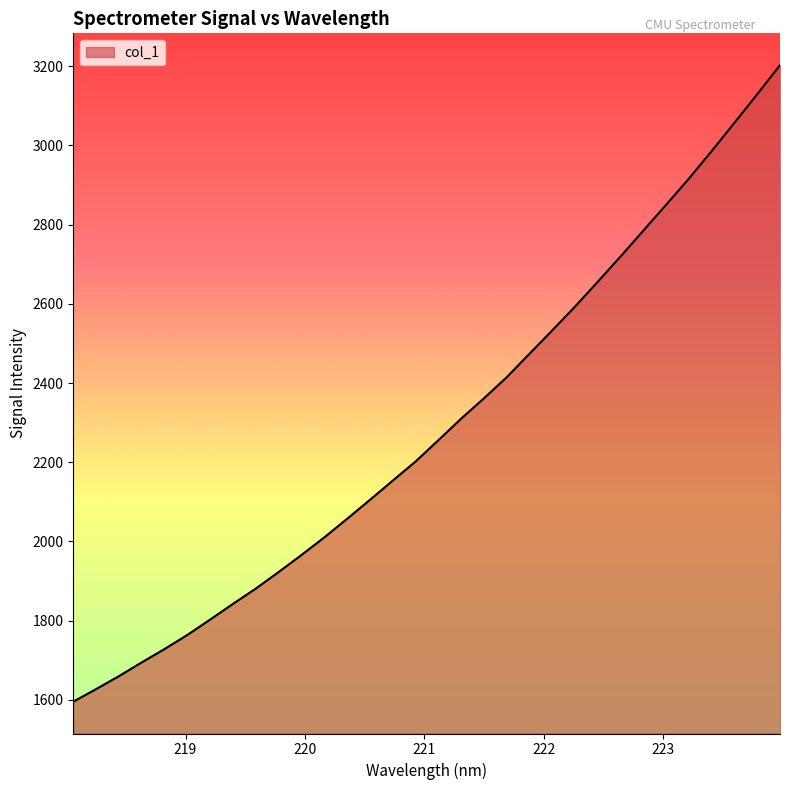

Count the number of categories in the chart.

32